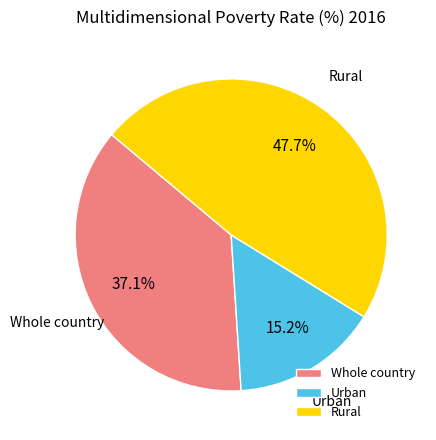

To the nearest percent, what is the combined percentage of Rural and Whole country?

85%